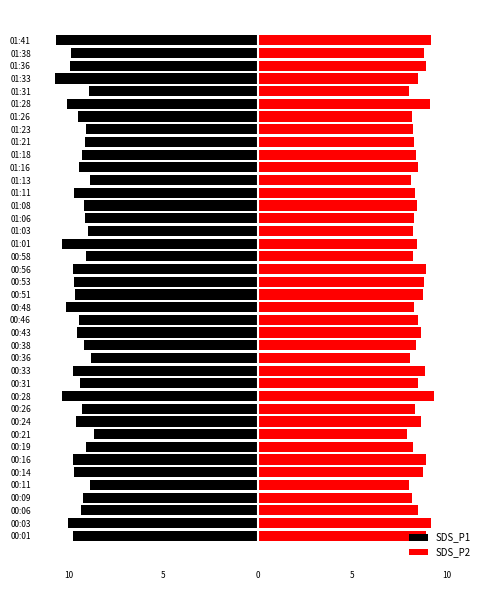

What is the sum of the SDS_P1 values at 00:11 and 00:21?

-17.6